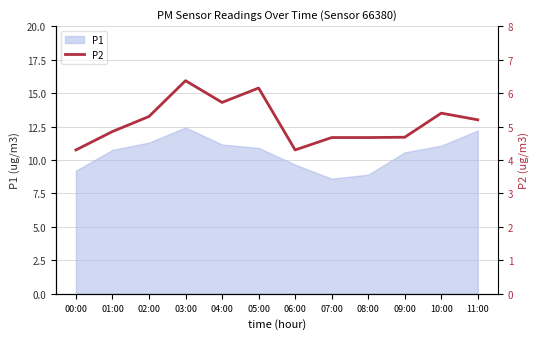

Is it true that P1 equals 9.2 at 00:00?

True